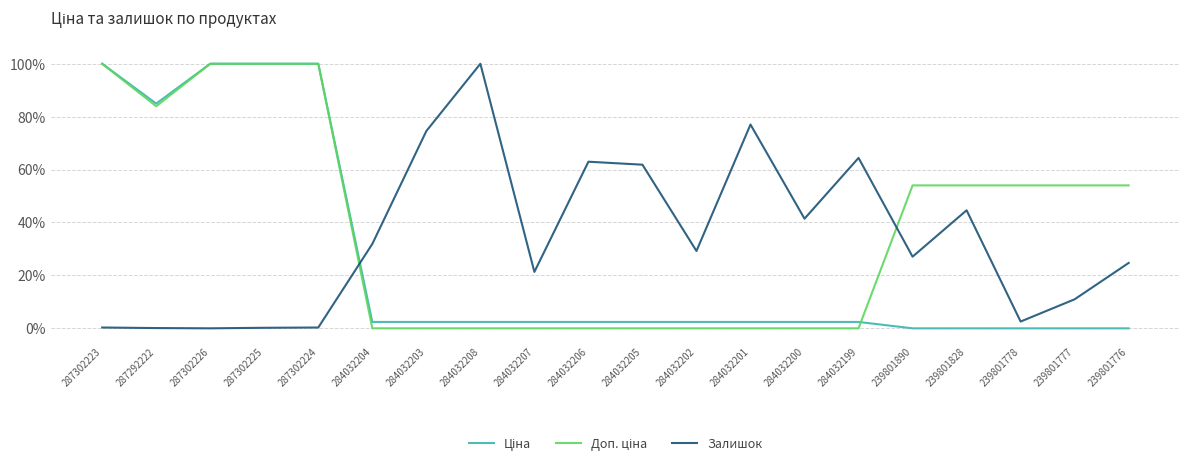

Does the chart have visible grid lines?

Yes